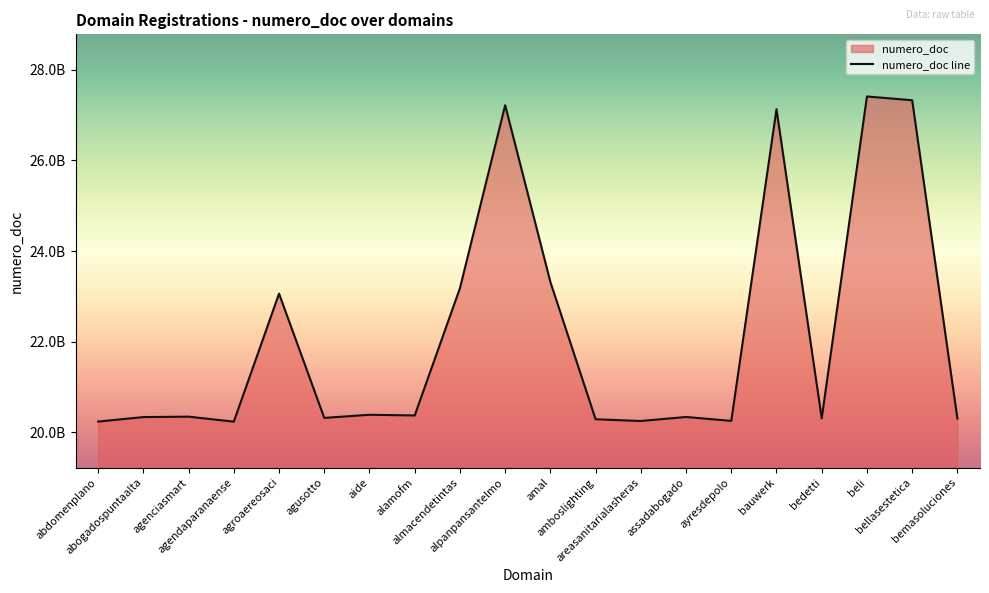

What is the value of the 8th point from the left?

20373593525